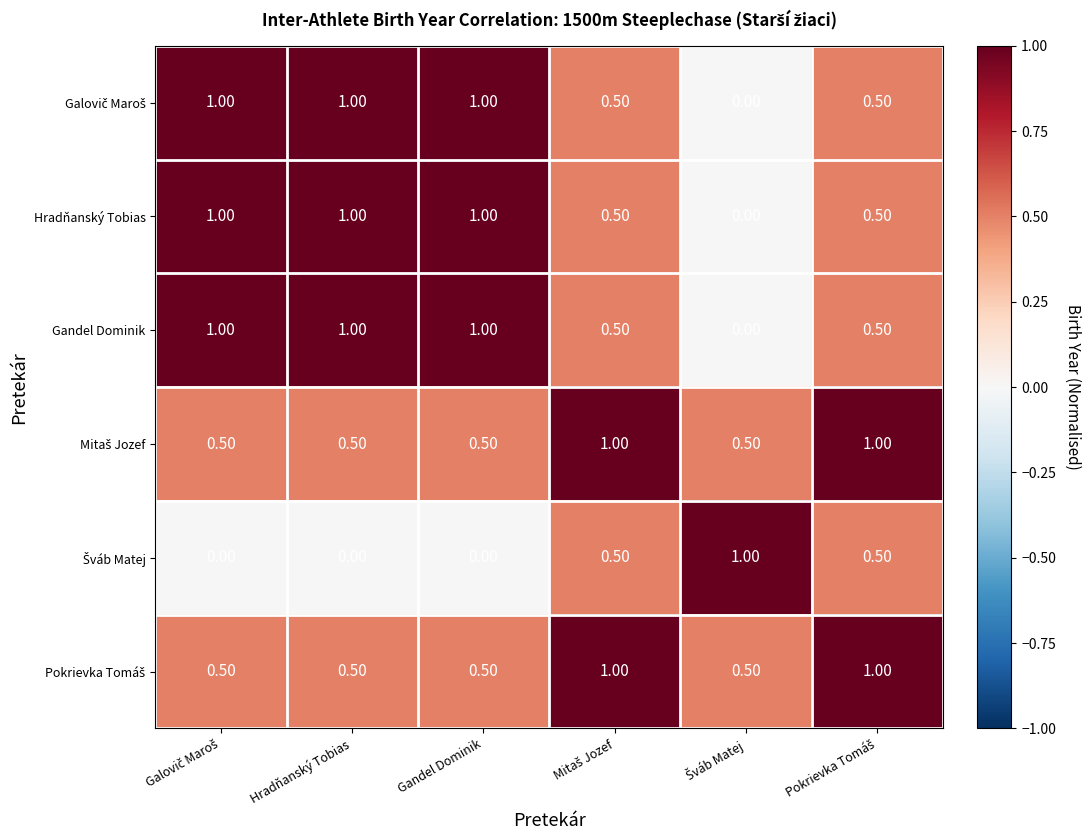

What is the difference between the highest and lowest values at Hradňanský Tobias?

1.0